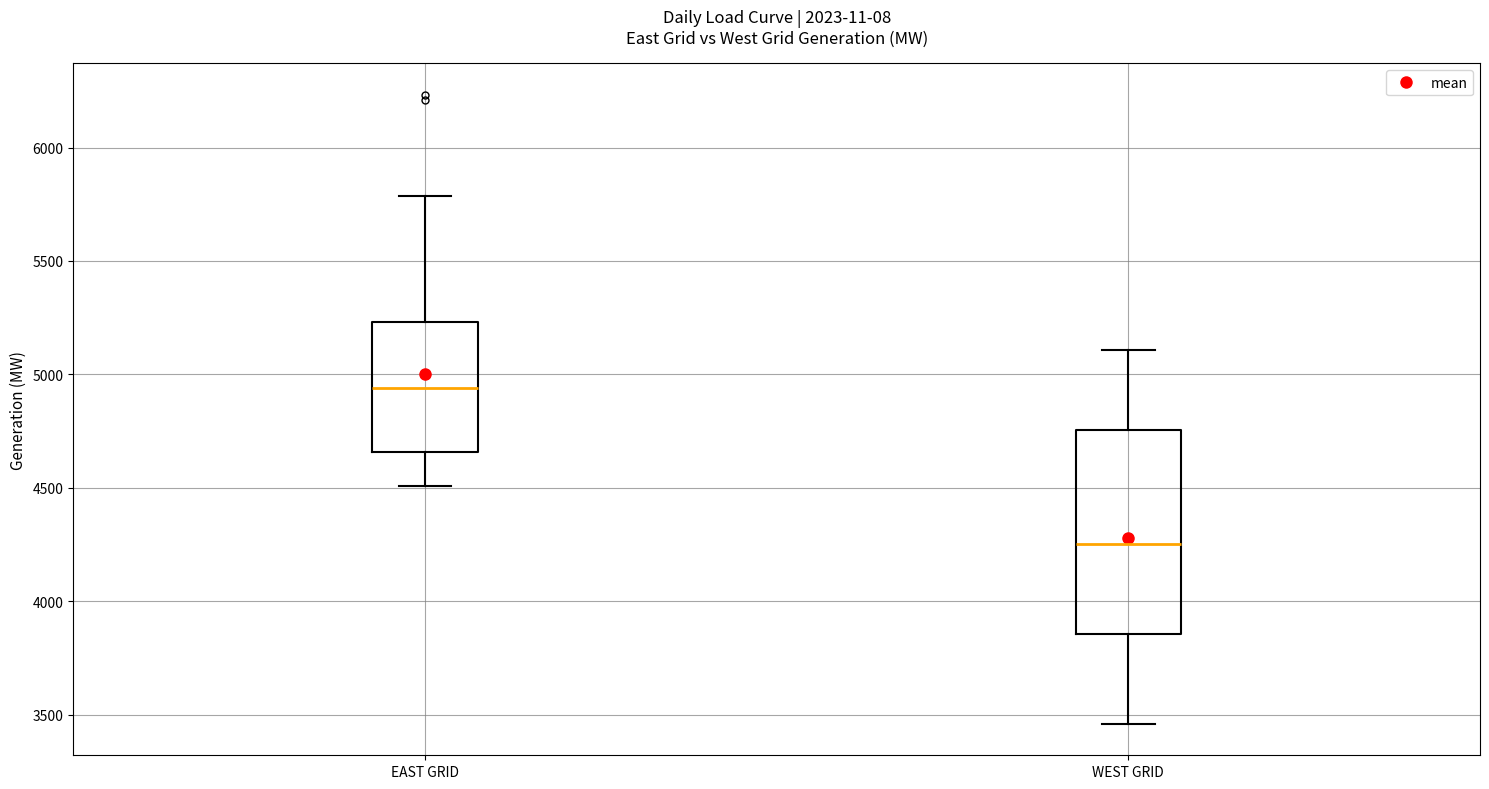

Reading left to right, read every box against the y-axis: the position of its median line, the range the box covers, and the ends of its whiskers. The values are not printed on the chart, so give them approximately, as read against the axis.

EAST GRID: median 4950, box 4650 to 5250, whiskers 4500 to 5800
WEST GRID: median 4250, box 3850 to 4750, whiskers 3450 to 5100